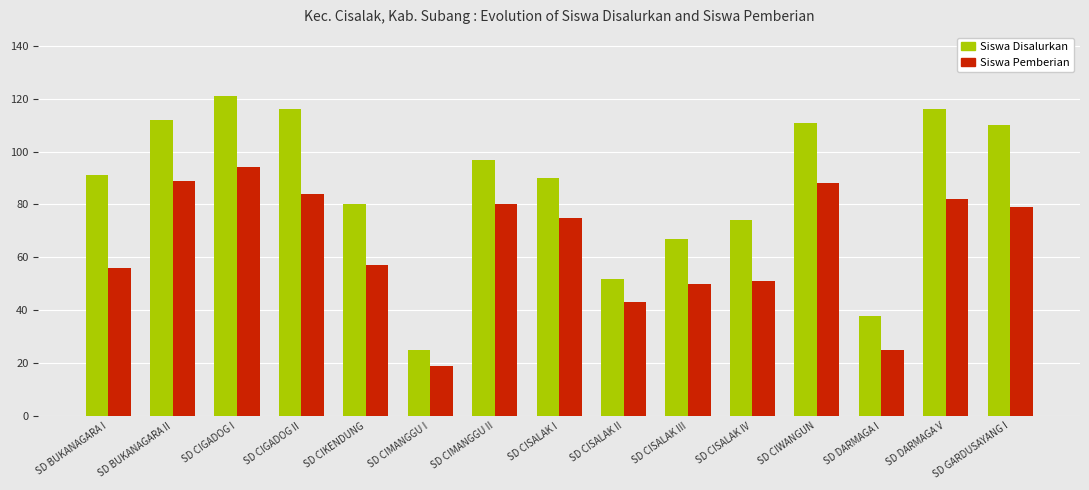

What is the approximate value of Siswa Pemberian at SD CIMANGGU I?

19